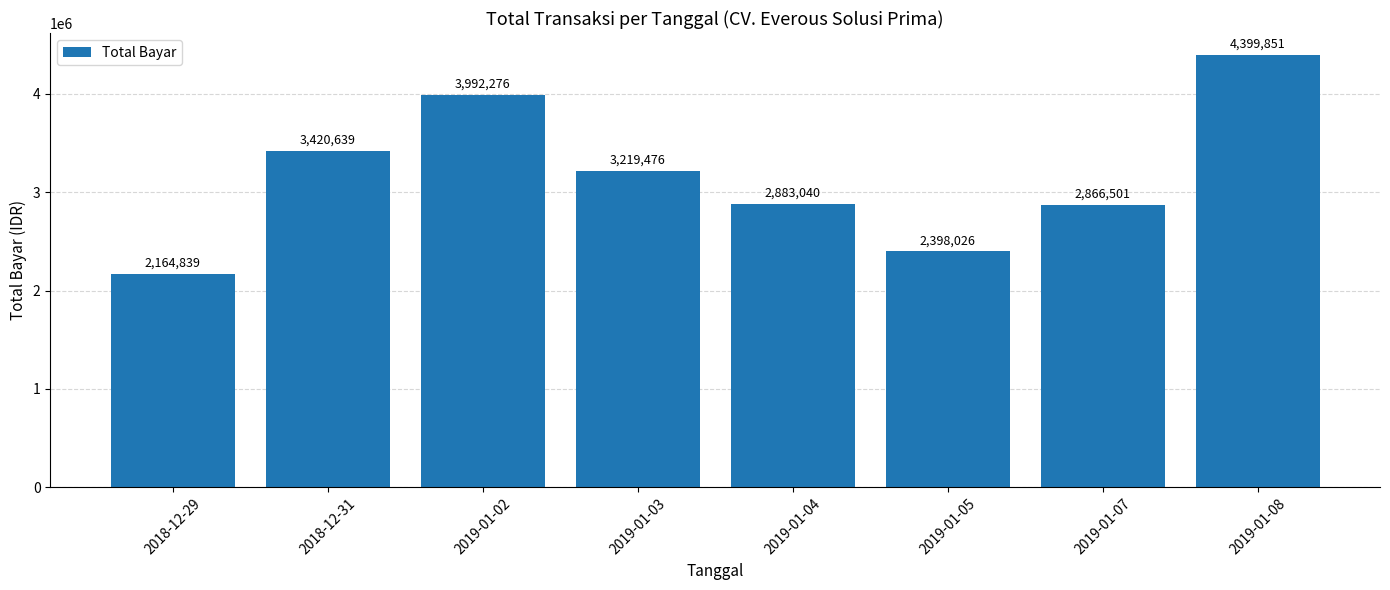

What is the smallest value displayed?

2164839